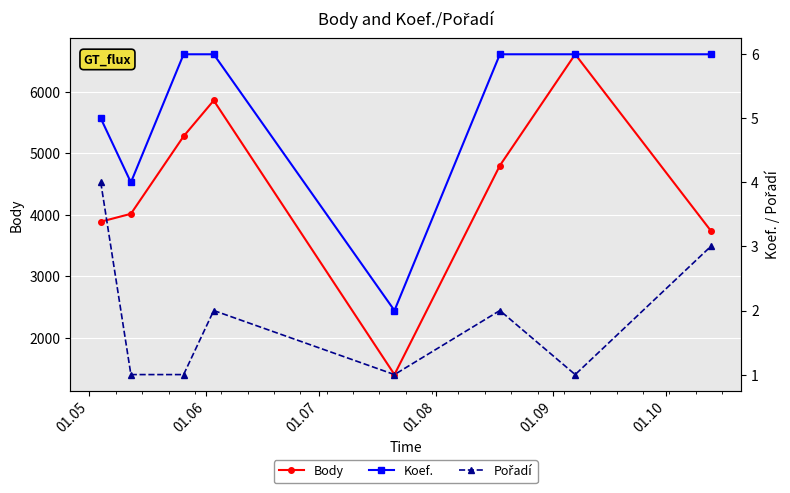

True or false: Pořadí has more than 2 interior local peaks.

False